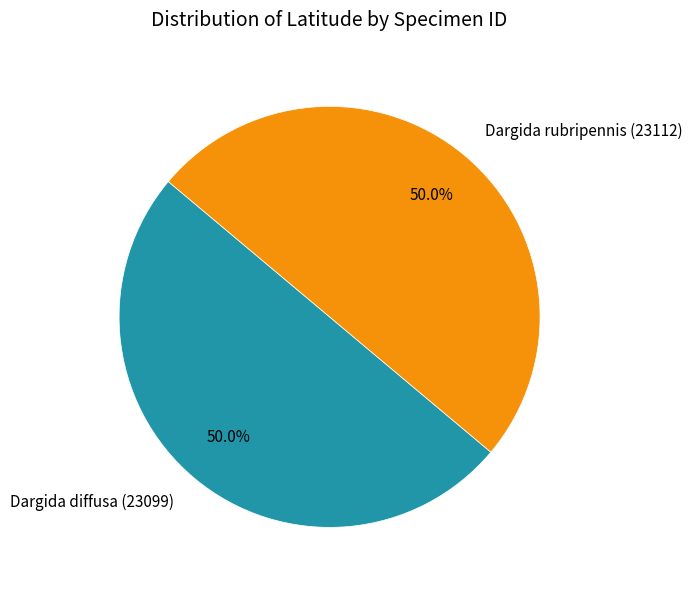

What is the total percentage of Dargida diffusa (23099) and Dargida rubripennis (23112)?

100.0%